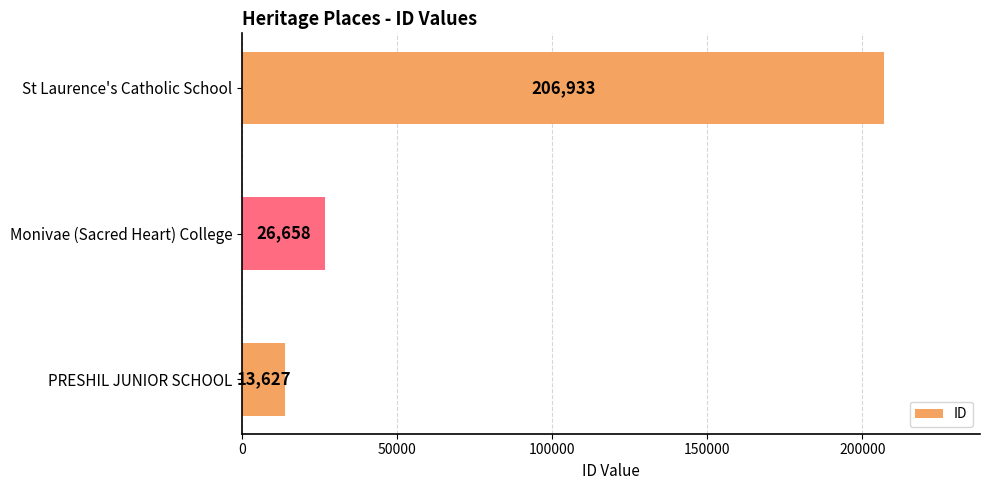

What is the difference between the maximum and minimum values?

193306